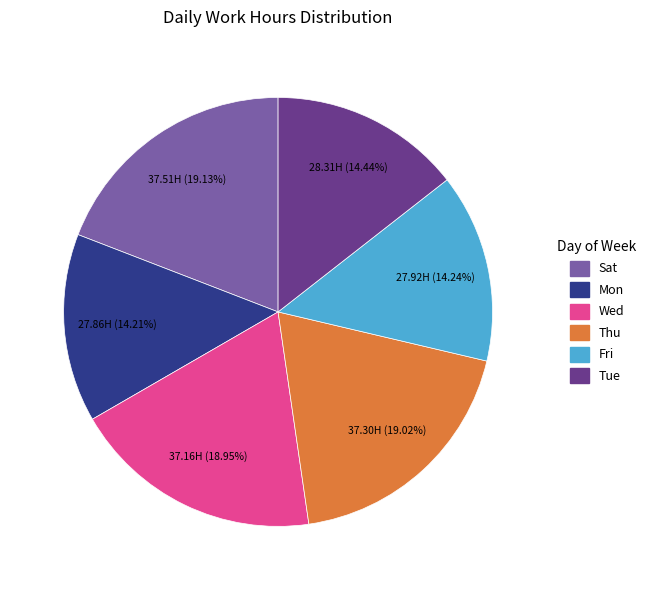

Is there any slice that represents more than half of the pie?

No